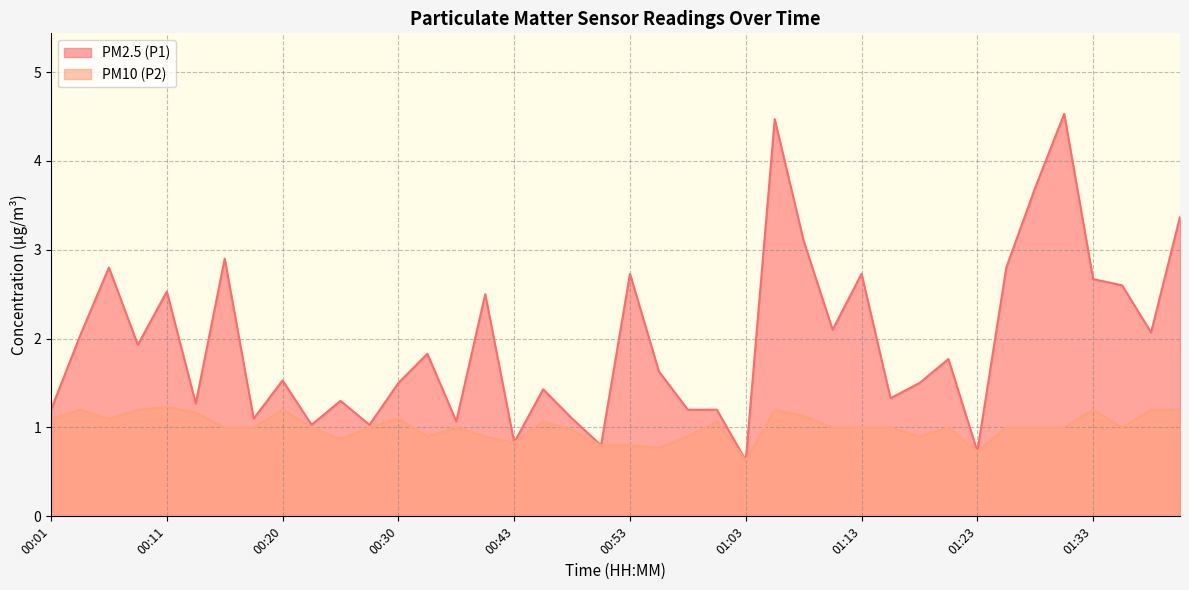

Rank the series by their average value, from lowest to highest.

PM10 (P2), PM2.5 (P1)